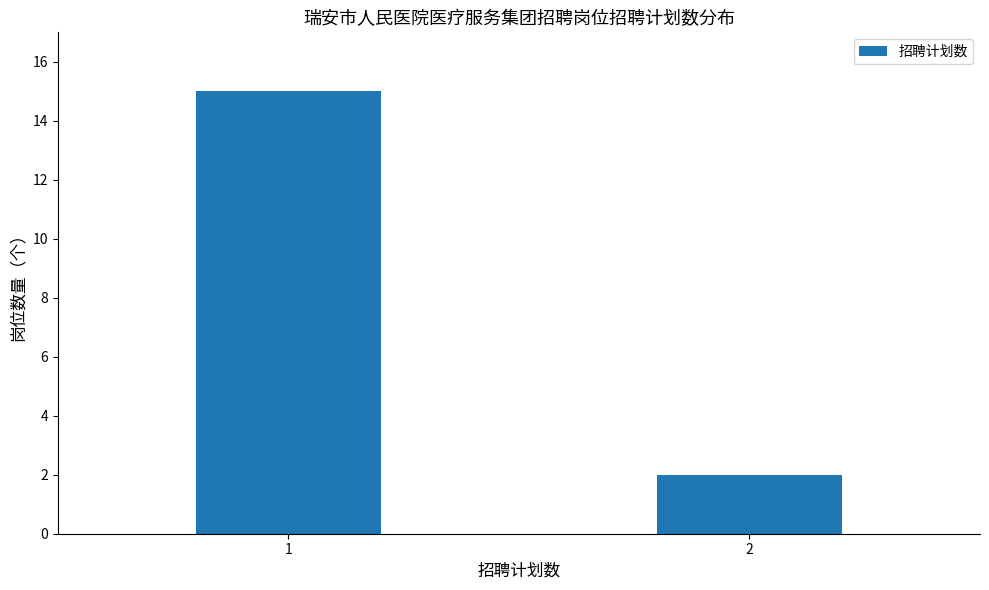

Reading left to right, what are all the values shown in this chart?

15	2